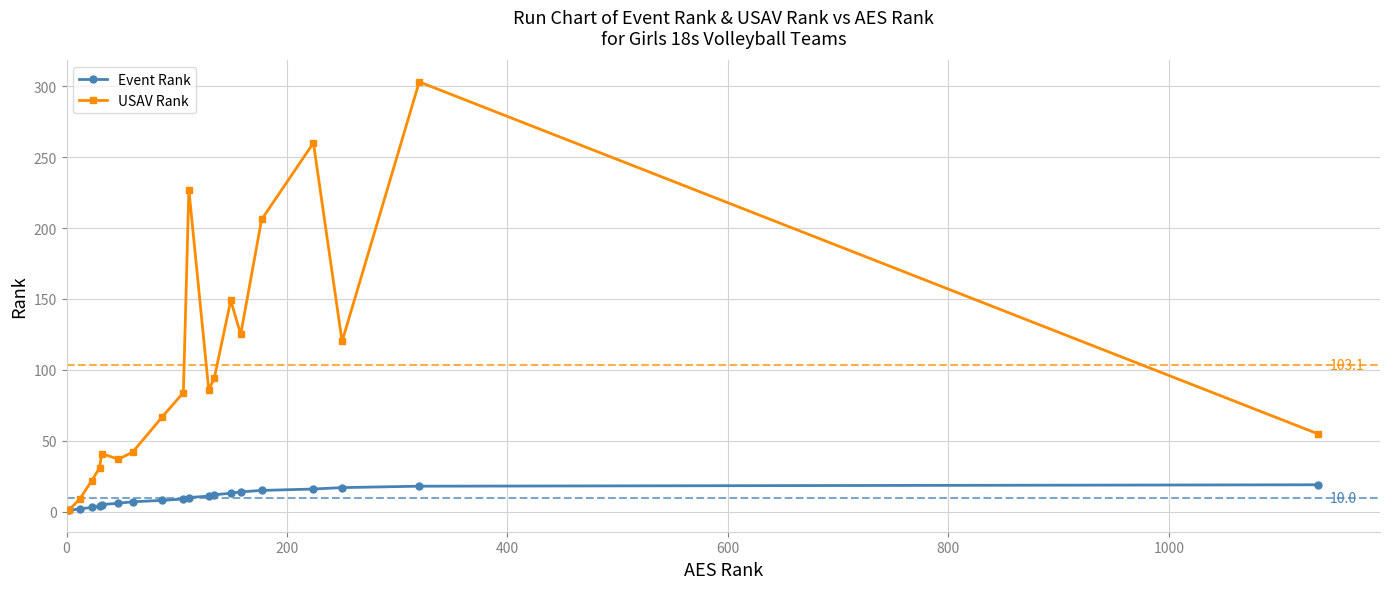

Rank the series by their maximum value, from lowest to highest.

Event Rank, USAV Rank